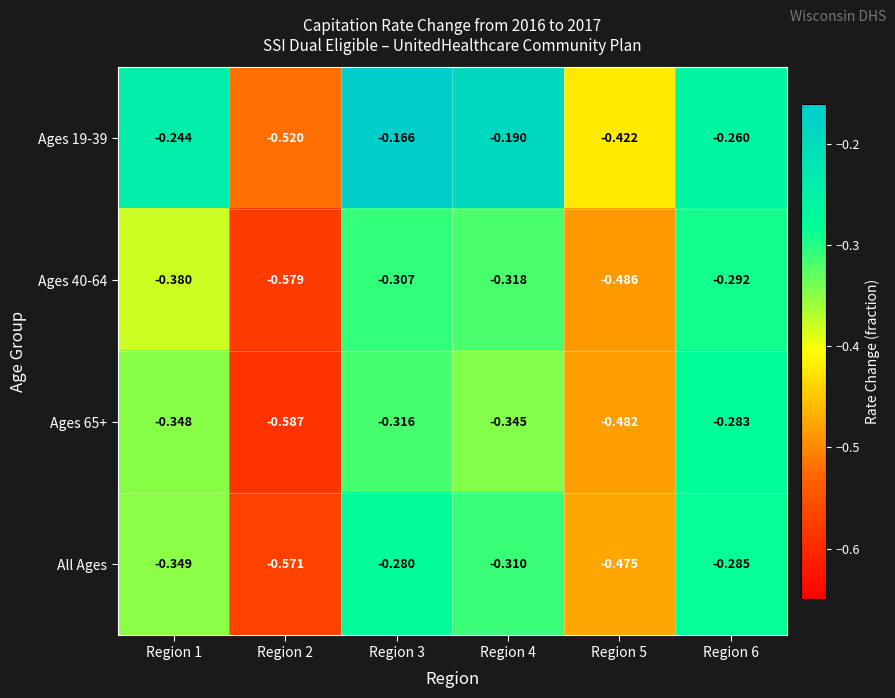

Is the value of All Ages at Region 2 greater than the value of Ages 40-64 at Region 6?

No